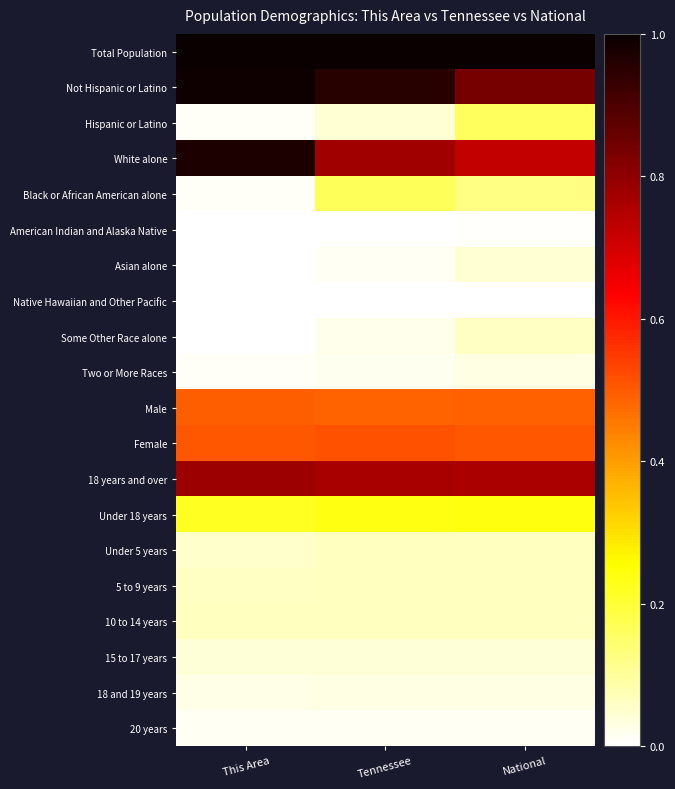

Which label corresponds to the largest value in the chart?

This Area